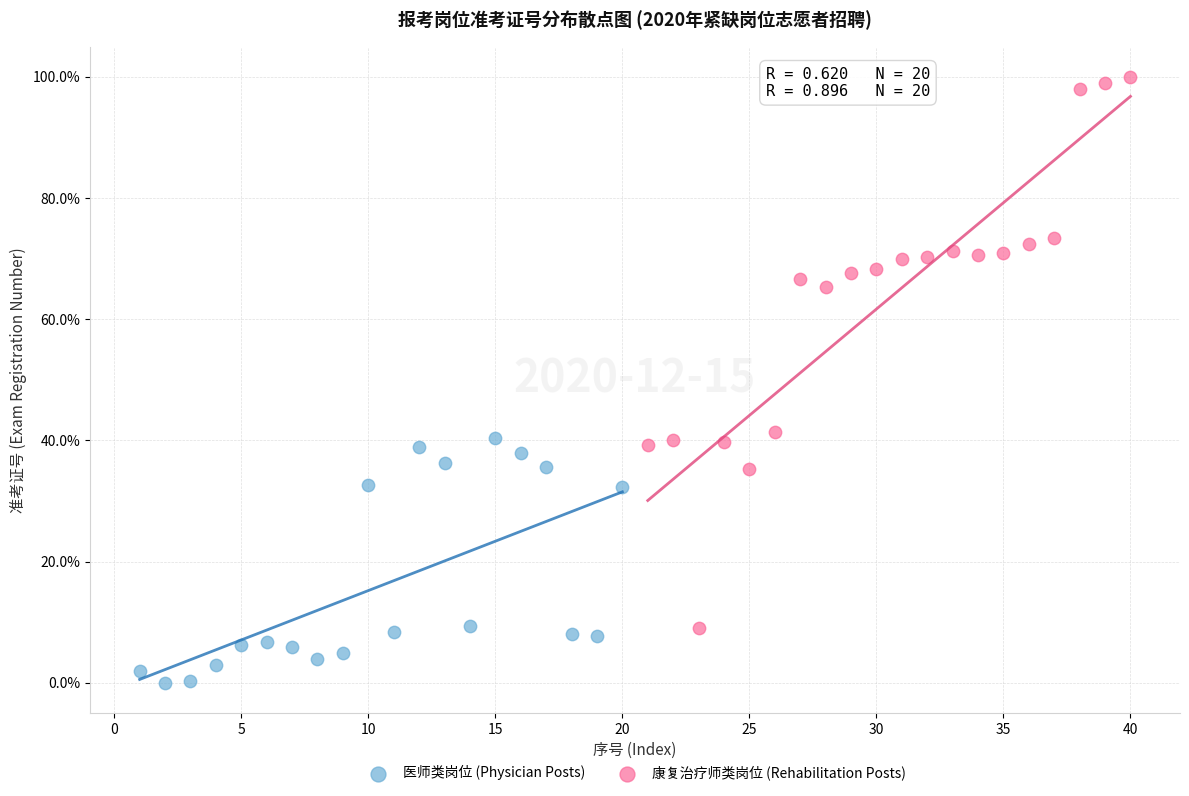

Which series has the widest spread of Y values?

康复治疗师类岗位 (Rehabilitation Posts)